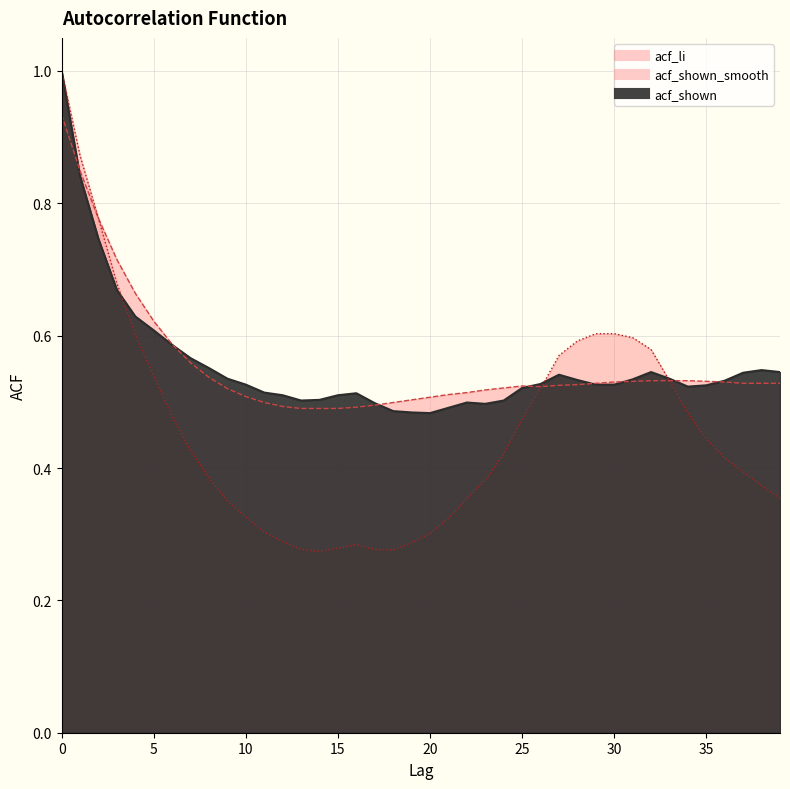

Count the acf_li values in the range 0 to 1.

40